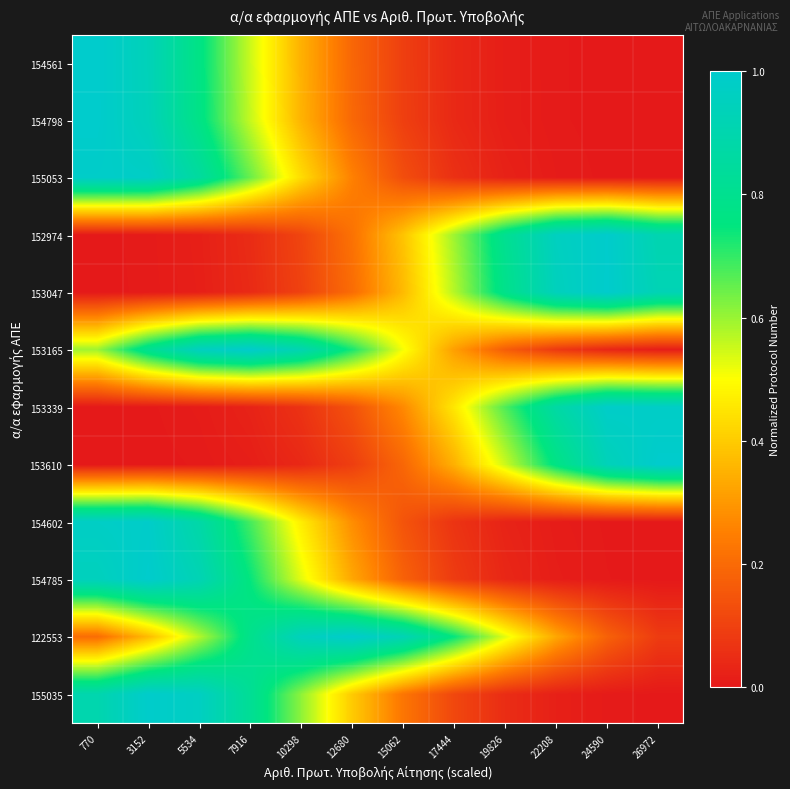

Between 5534 and 7916, which is larger?

5534